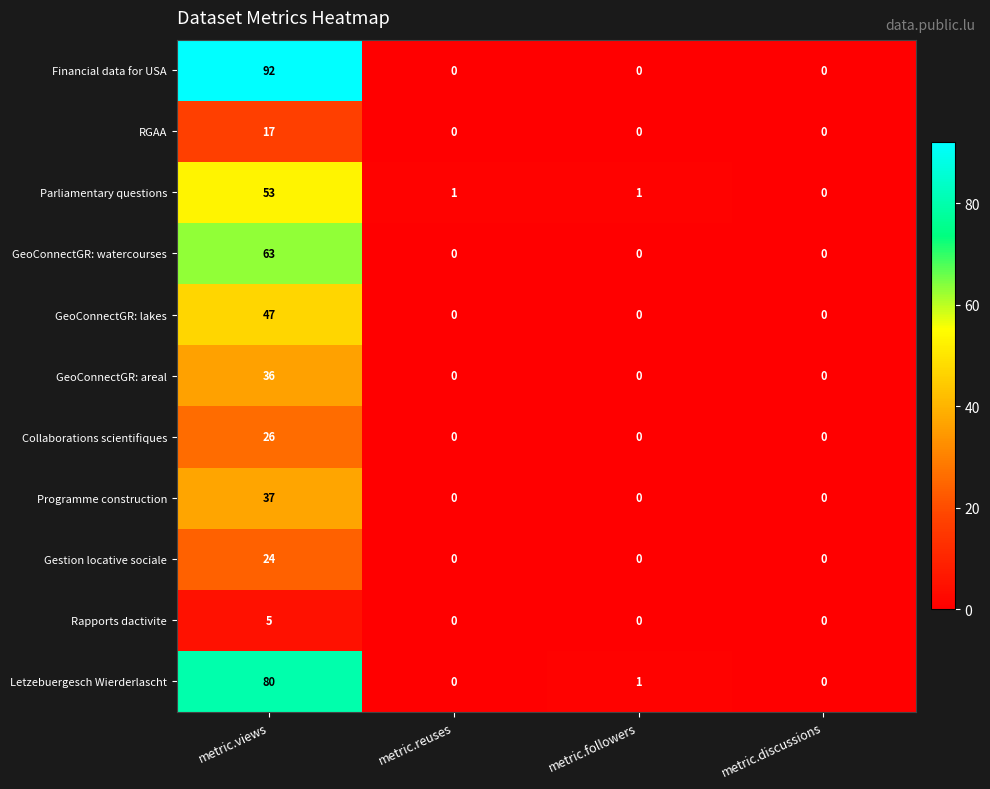

How many distinct data groups are displayed?

11